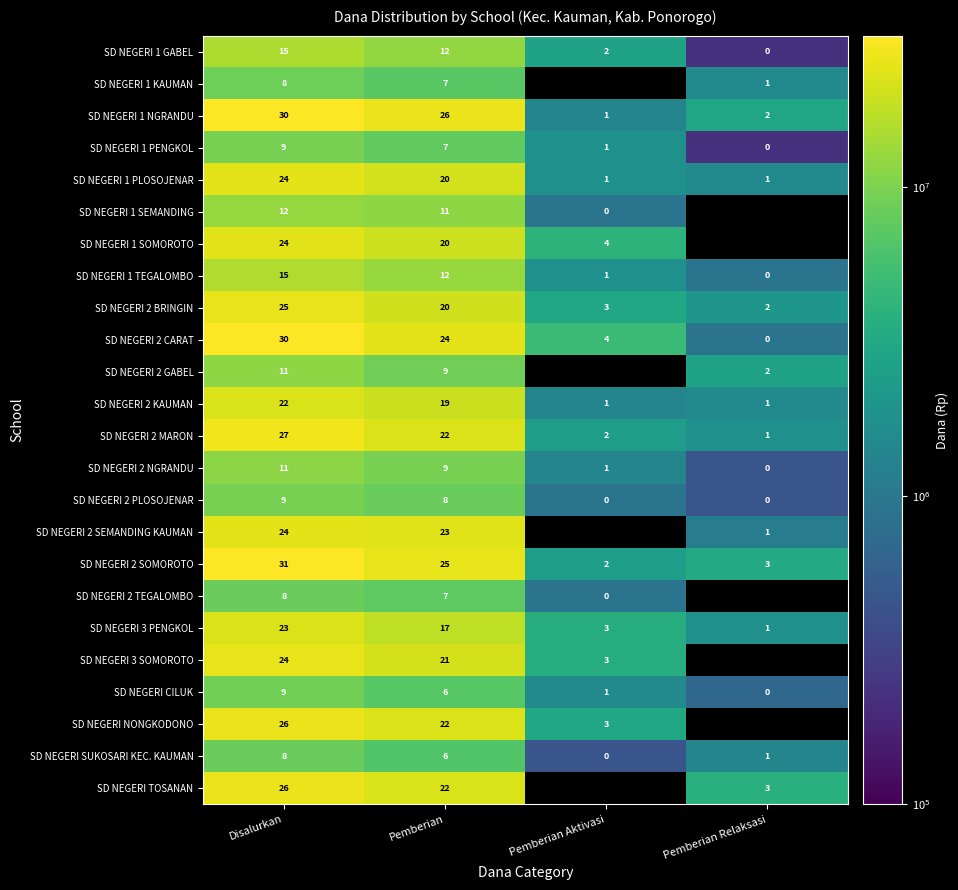

At which label is SD NEGERI 1 TEGALOMBO closest to 7?

Pemberian